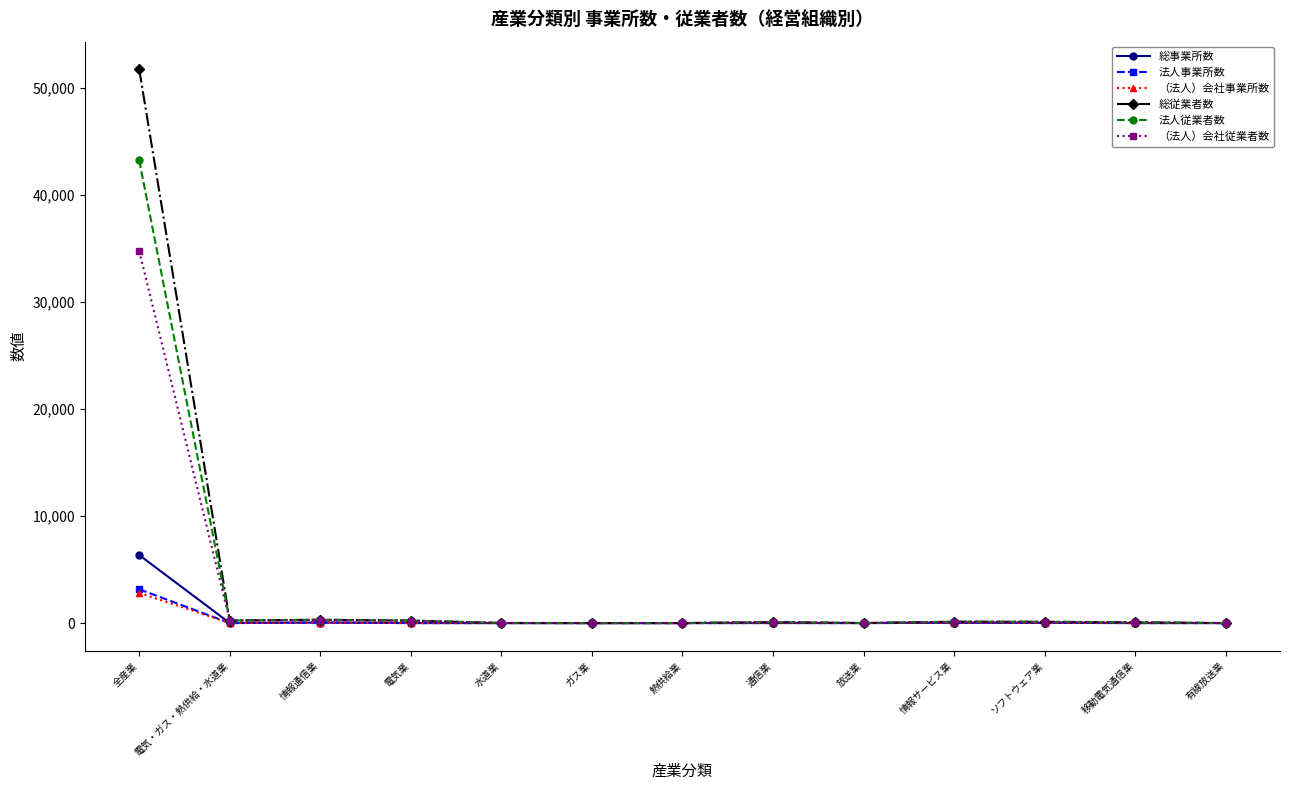

True or false: 法人事業所数 has more than 0 interior local peaks.

True